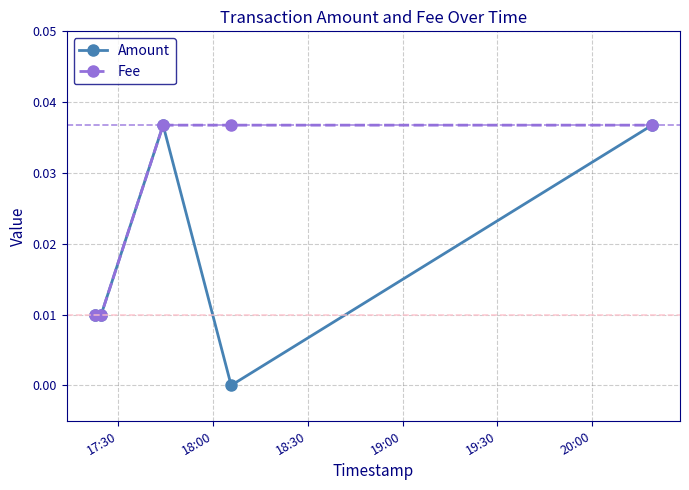

Rank the series by their average value, from lowest to highest.

Amount, Fee